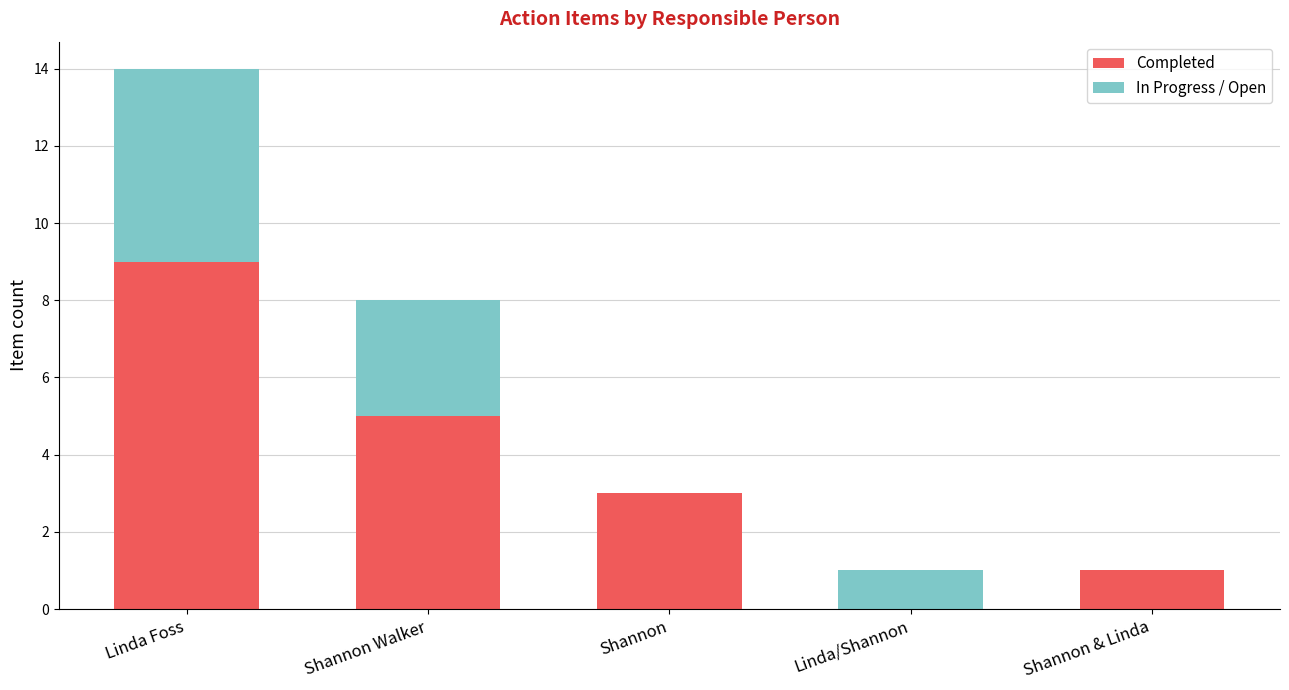

Are the bars horizontal?

No